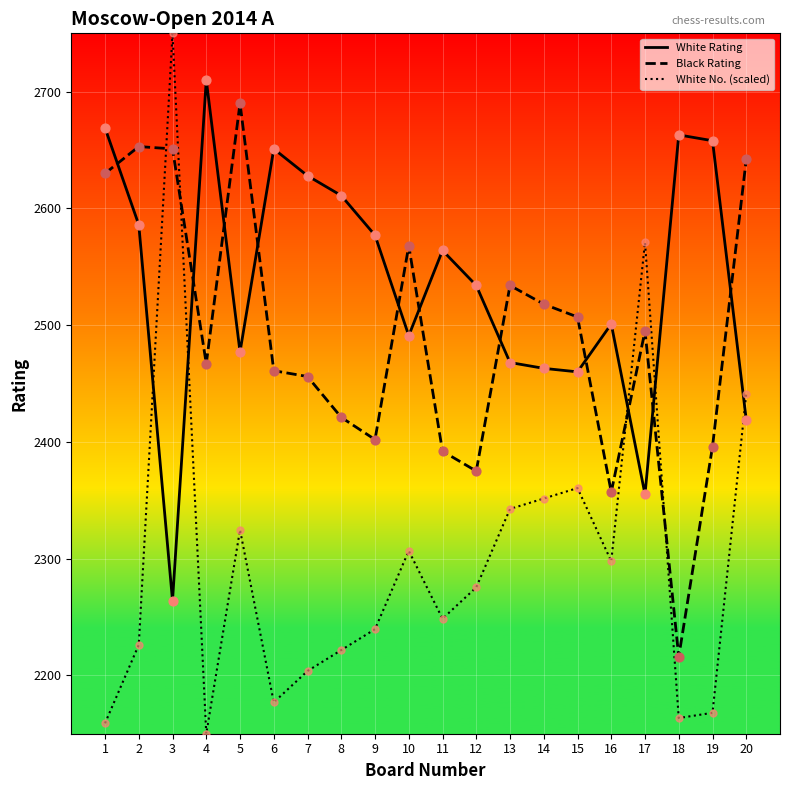

At how many categories does at least one series exceed 2378?

20